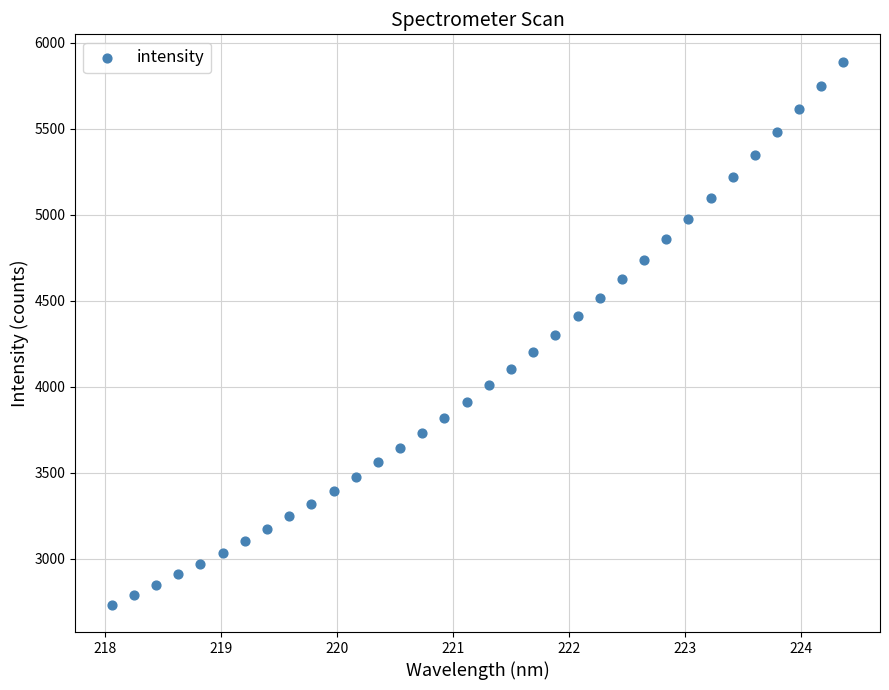

What is the range of X values (max minus min)?

6.3